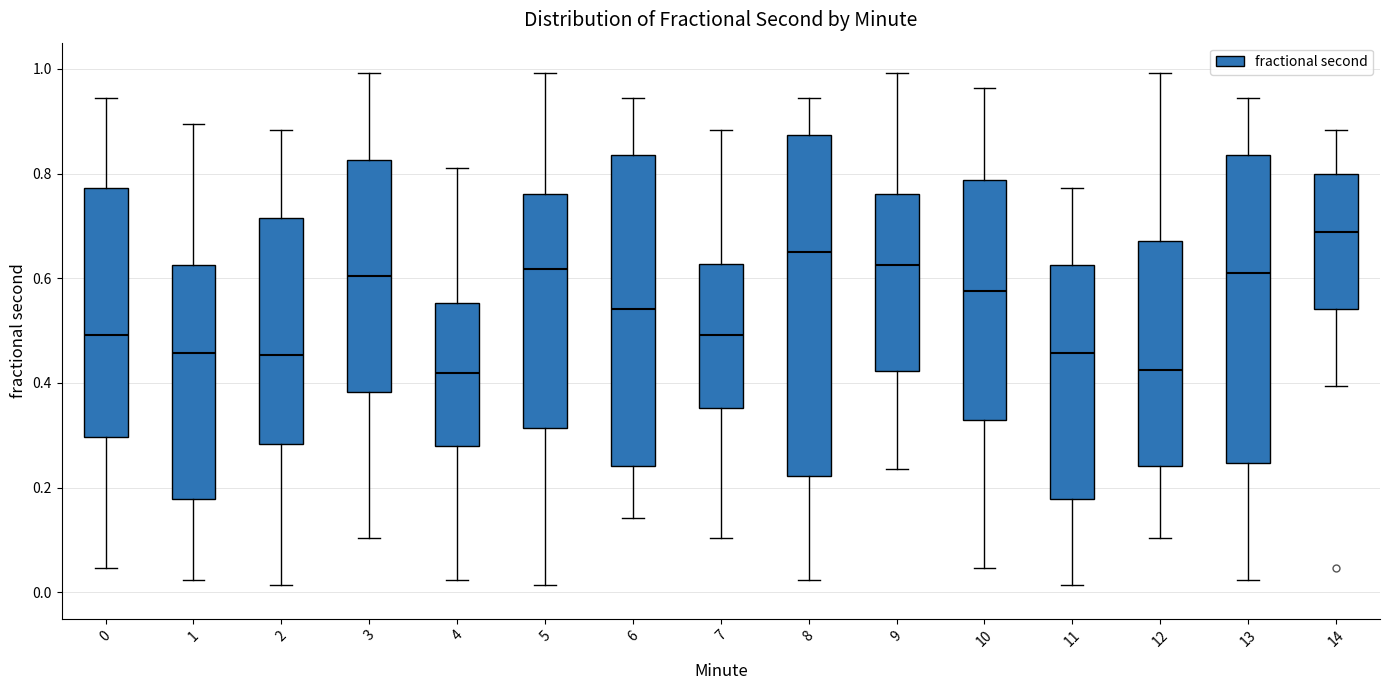

Where does the upper whisker of the box at x = 13 end on the y-axis? The values are not printed on the chart, so give them approximately, as read against the axis.

0.94